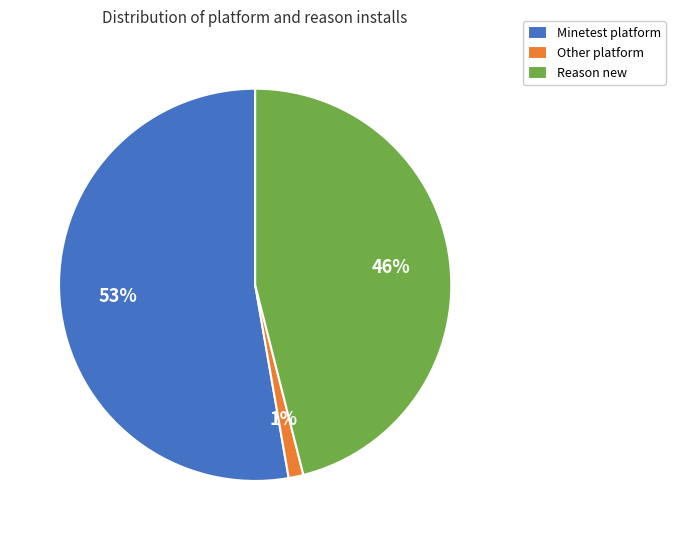

Does Minetest platform represent more than half of the total?

Yes